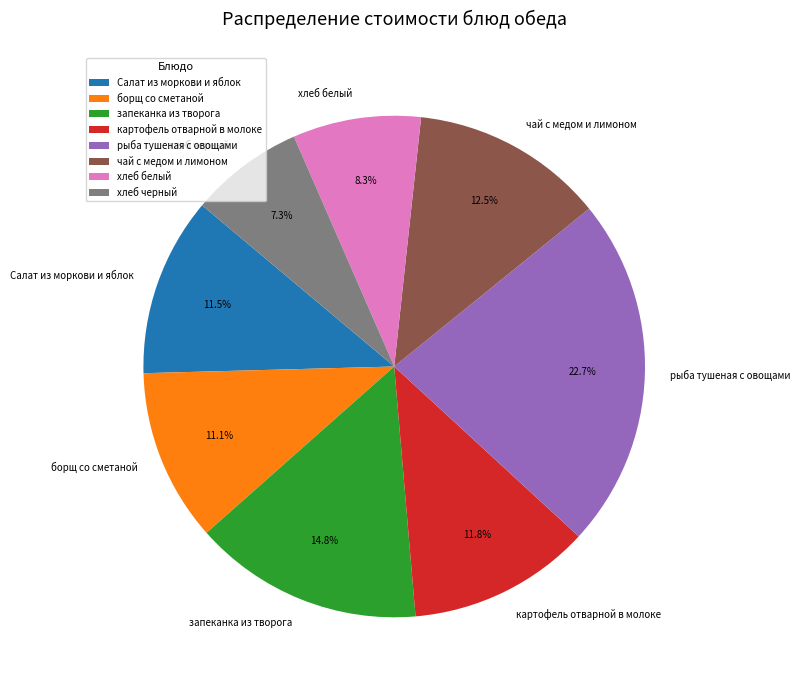

Does борщ со сметаной represent more than half of the total?

No